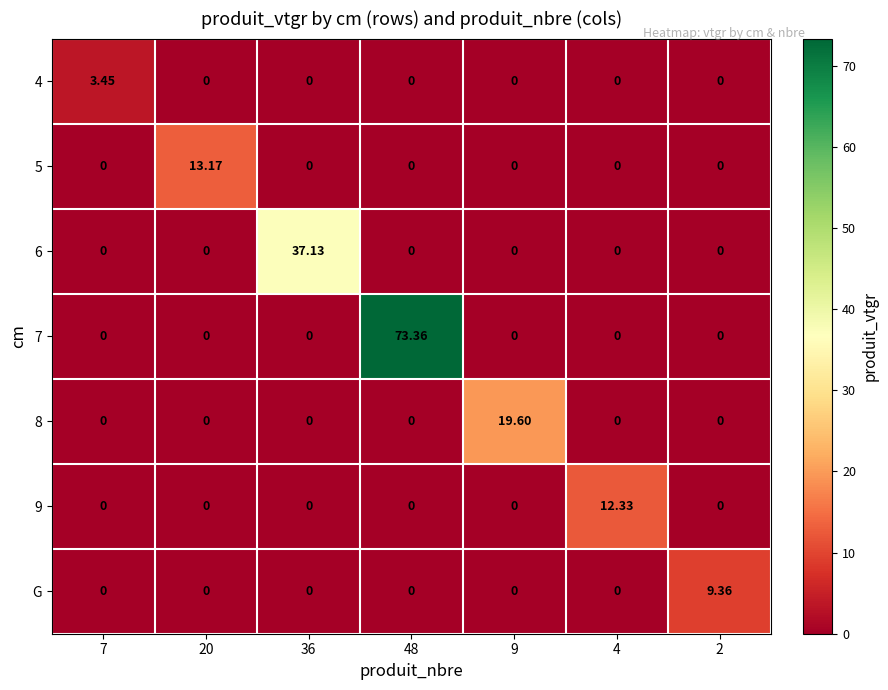

Is the value of 7 at 4 greater than the value of 9 at 4?

No